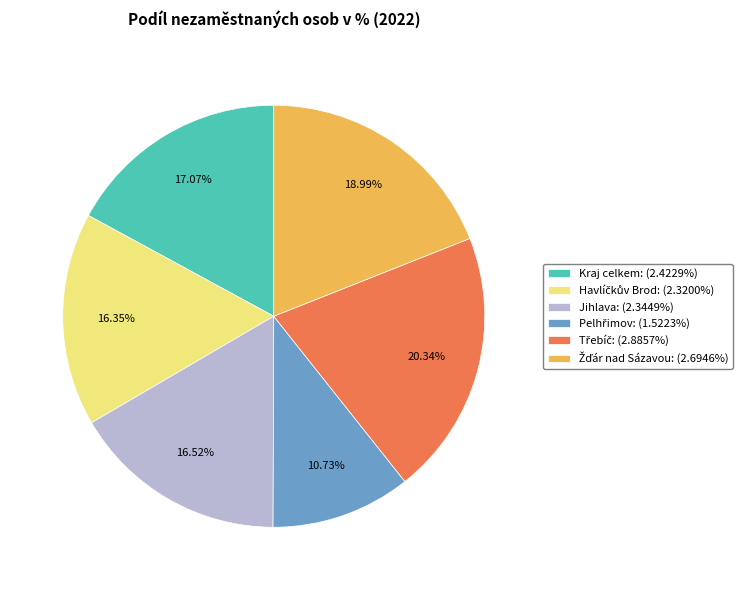

How many slices are in this pie chart?

6